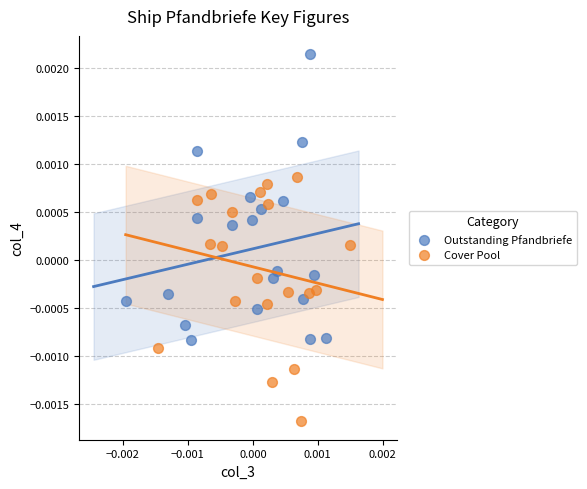

Which series contains the lowest Y value?

Cover Pool